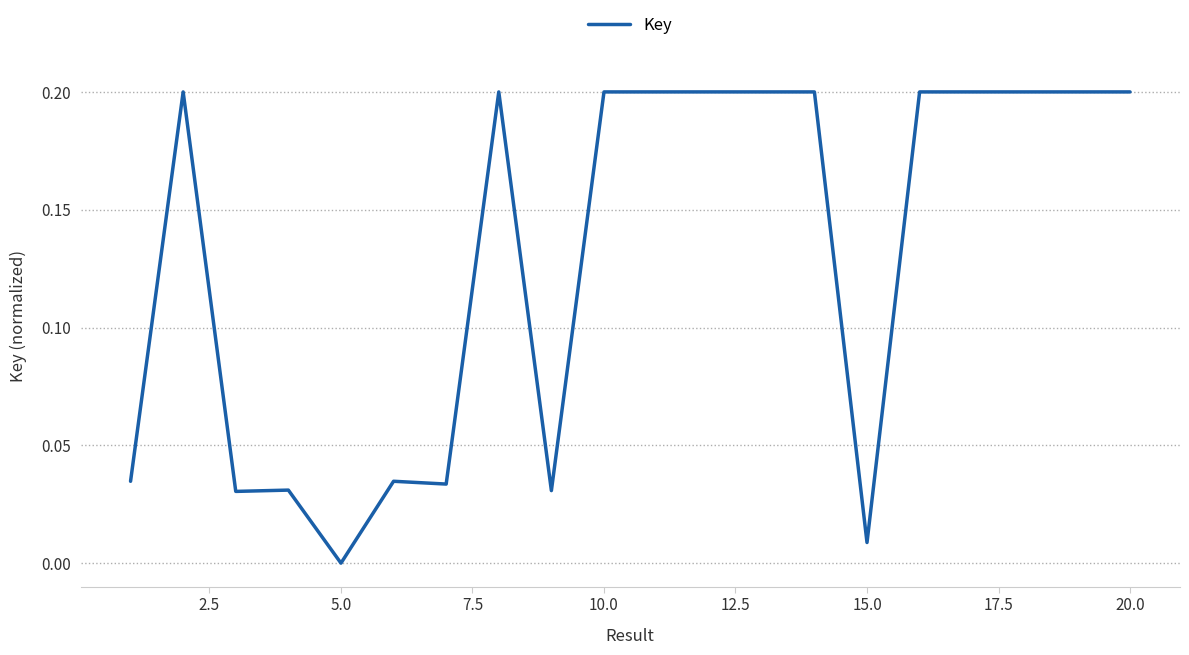

Does the chart display data point markers on the line(s)?

No